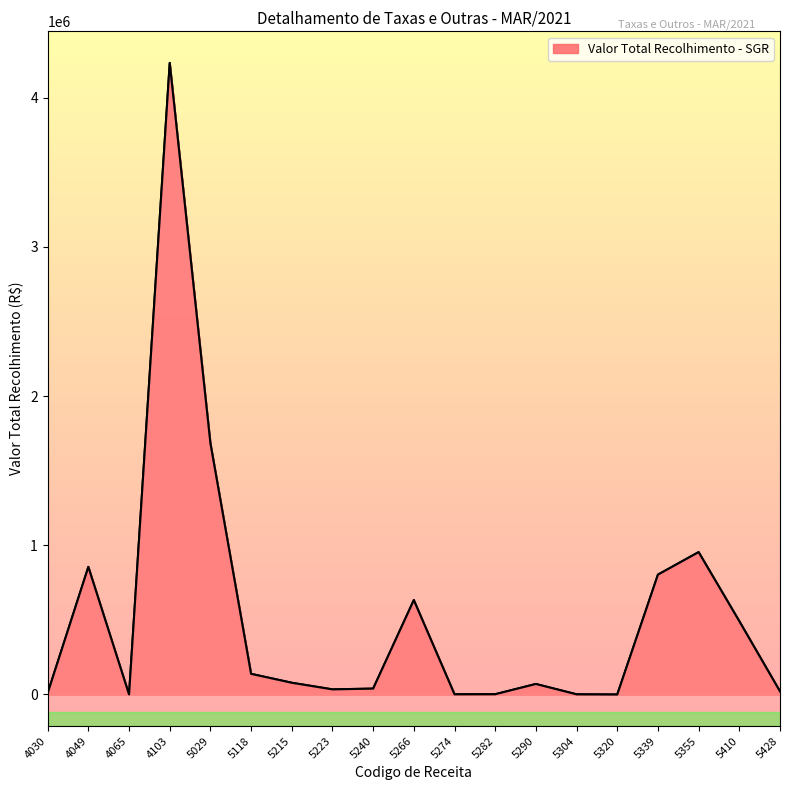

How many series are shown in this chart?

1